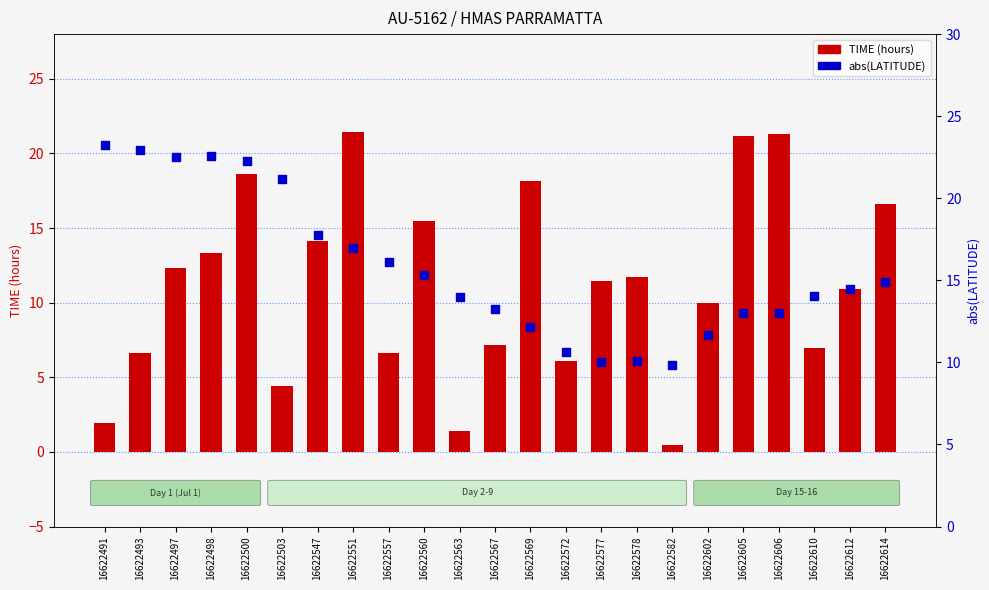

Which series has the largest total across all categories?

abs(LATITUDE)